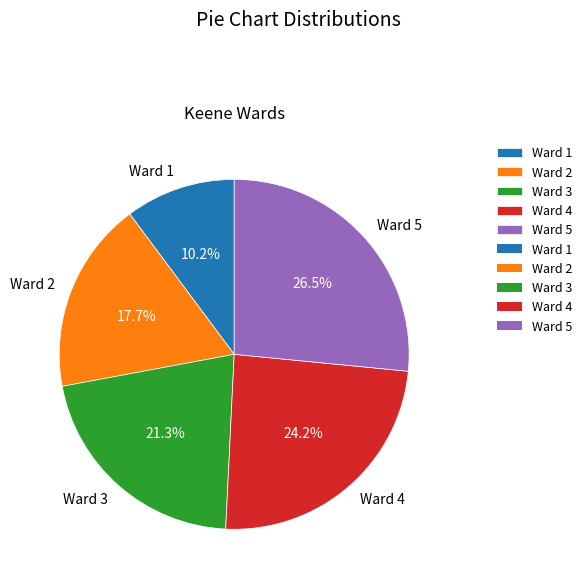

Rank the categories by value from lowest to highest.

Ward 1, Ward 2, Ward 3, Ward 4, Ward 5